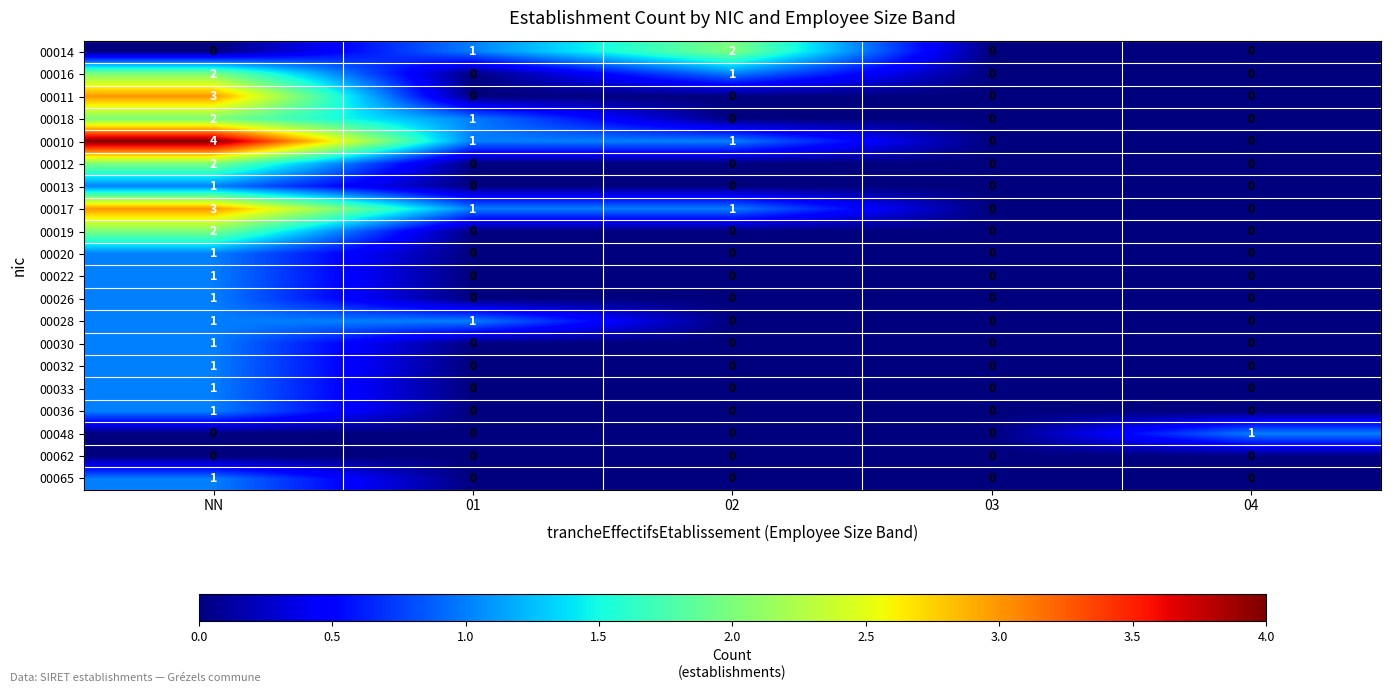

Count the 00014 values in the range 0 to 1.

4